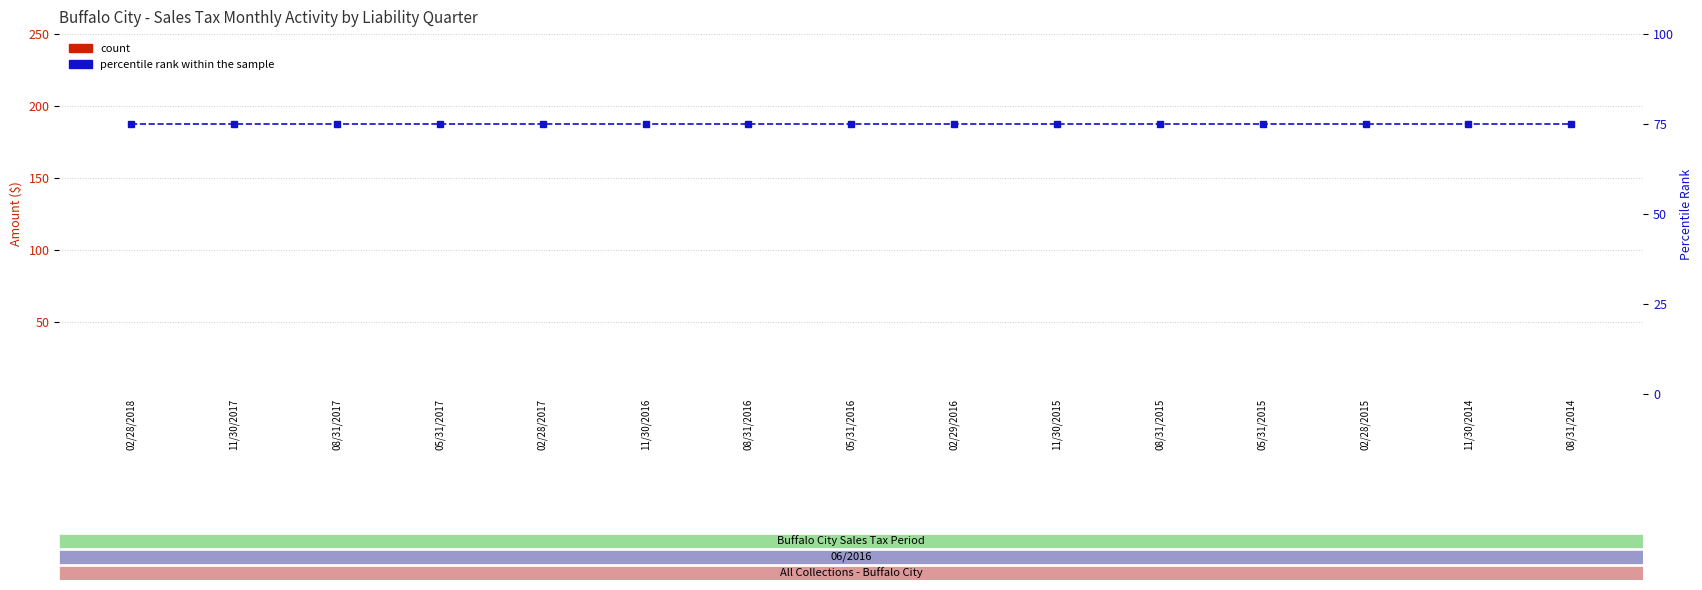

Rank the series by their maximum value, from lowest to highest.

count, percentile rank within the sample